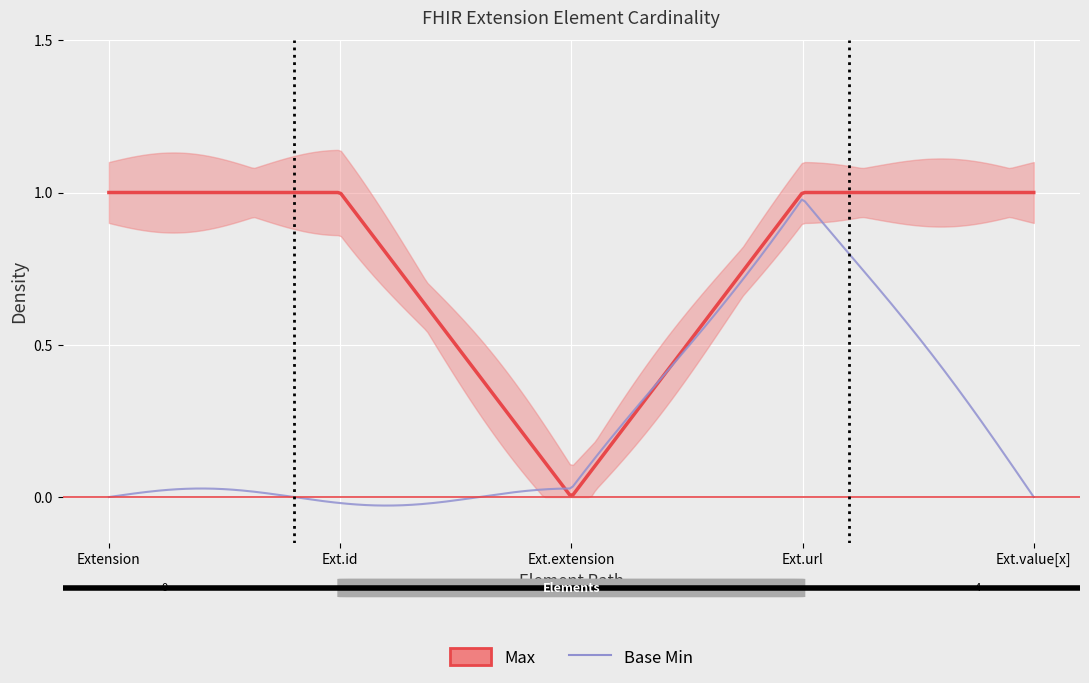

What is the difference between the highest and lowest values at Extension?

1